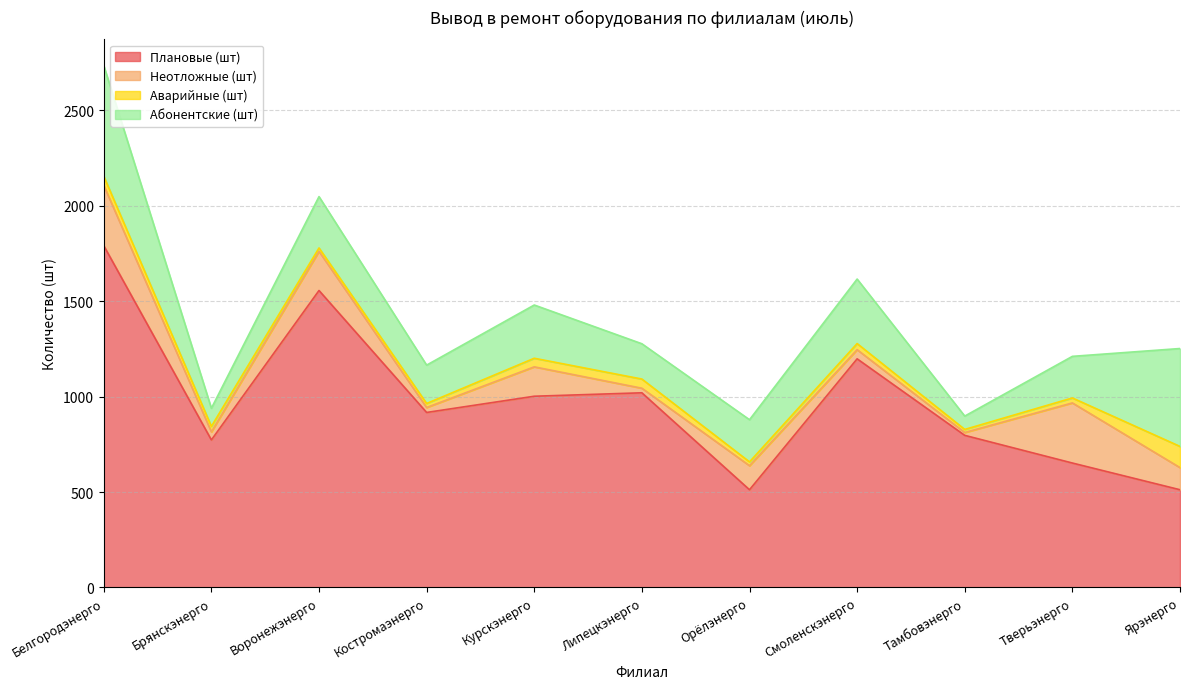

Which category has the lowest value across all series?

Тамбовэнерго